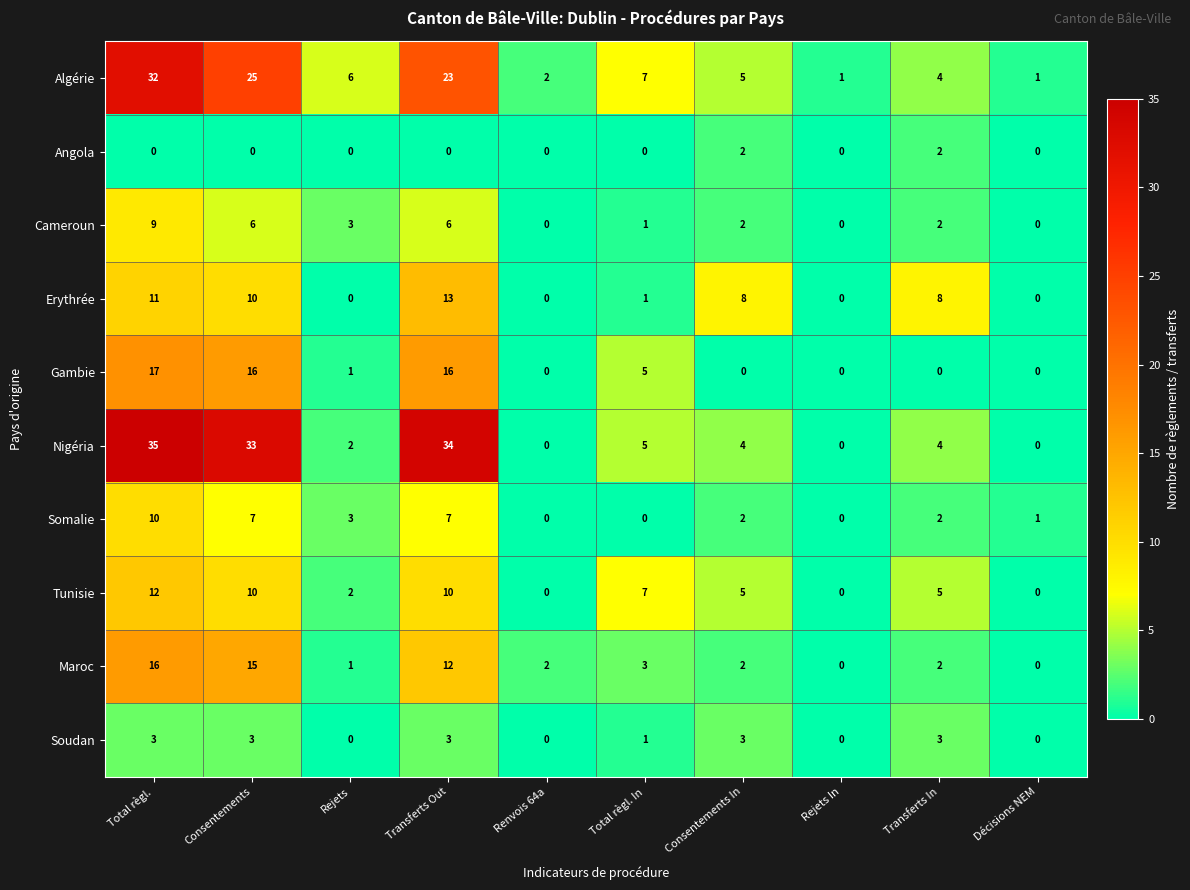

What is the sum of all Tunisie values?

51